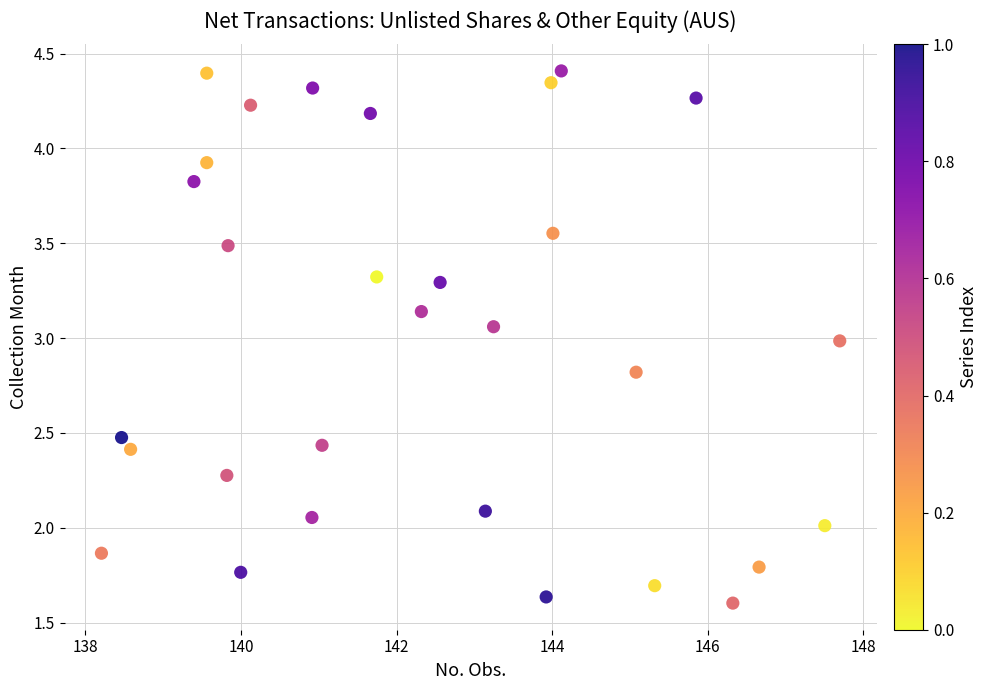

What is the range of X values (max minus min)?

9.5